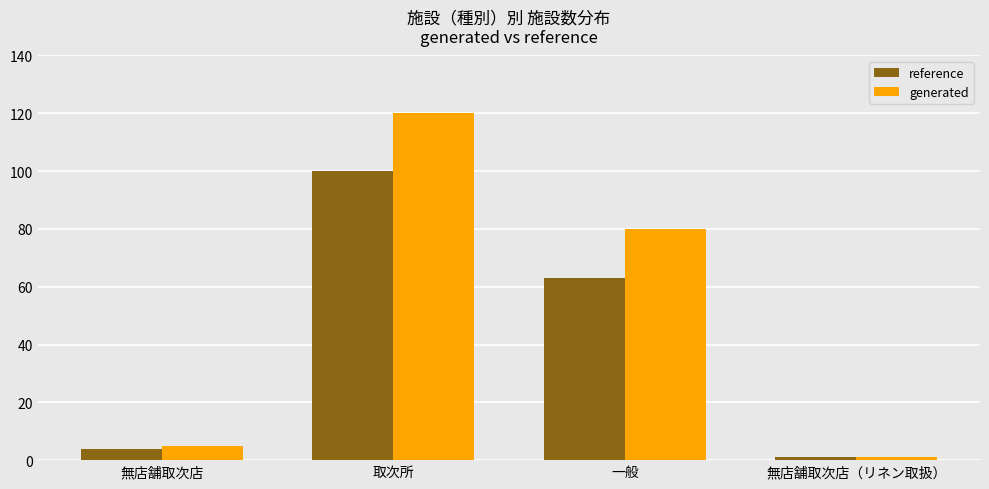

Where is generated nearest to the value 60?

一般